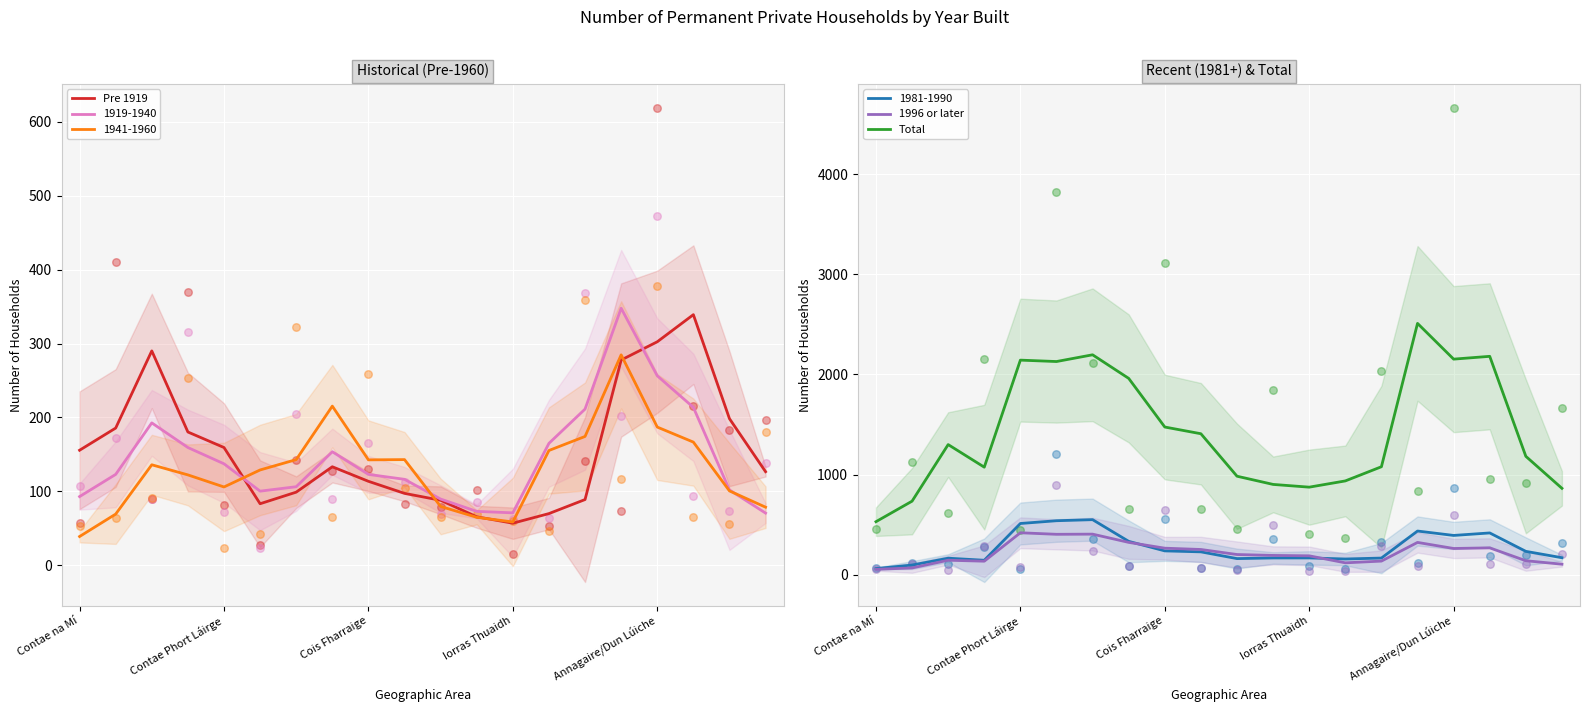

Which series has the largest total across all categories?

Total